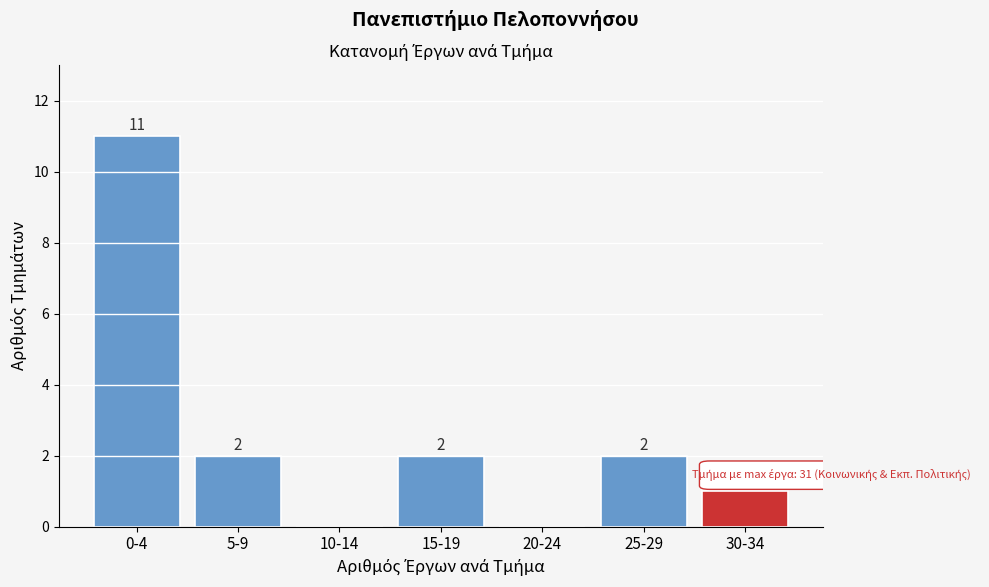

Reading left to right, list all the values displayed in this chart.

0-4=11	5-9=2	10-14=0	15-19=2	20-24=0	25-29=2	30-34=1